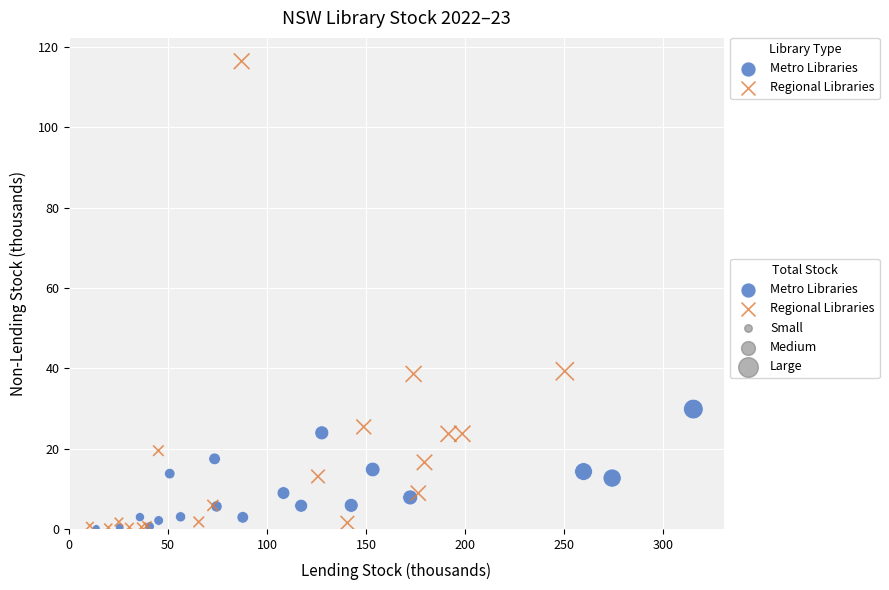

Which series reaches the maximum Y coordinate?

Regional Libraries